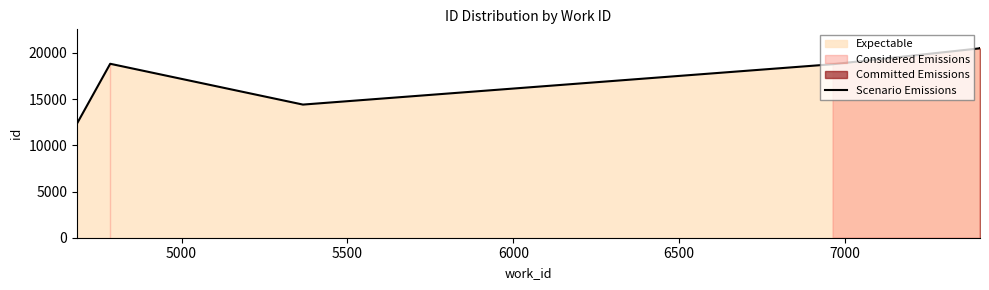

Is it true that the value at 4500 is 6700?

False